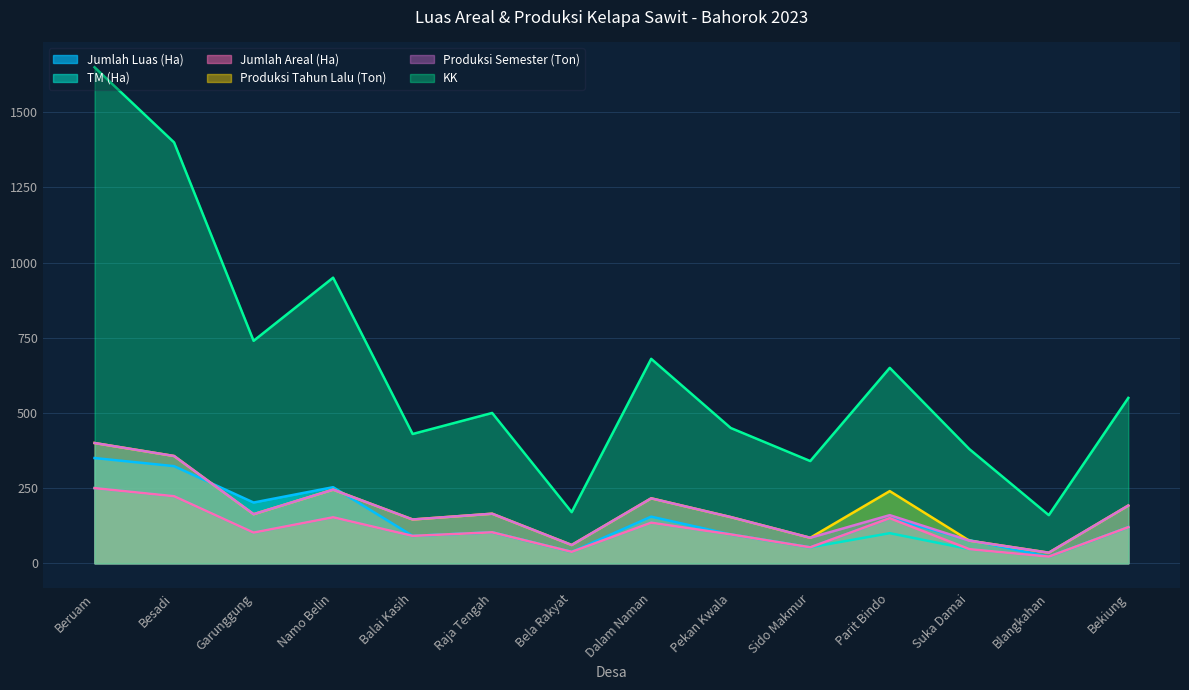

Rank the series by their maximum value, from highest to lowest.

KK, Produksi Tahun Lalu (Ton), Produksi Semester (Ton), Jumlah Luas (Ha), TM (Ha), Jumlah Areal (Ha)